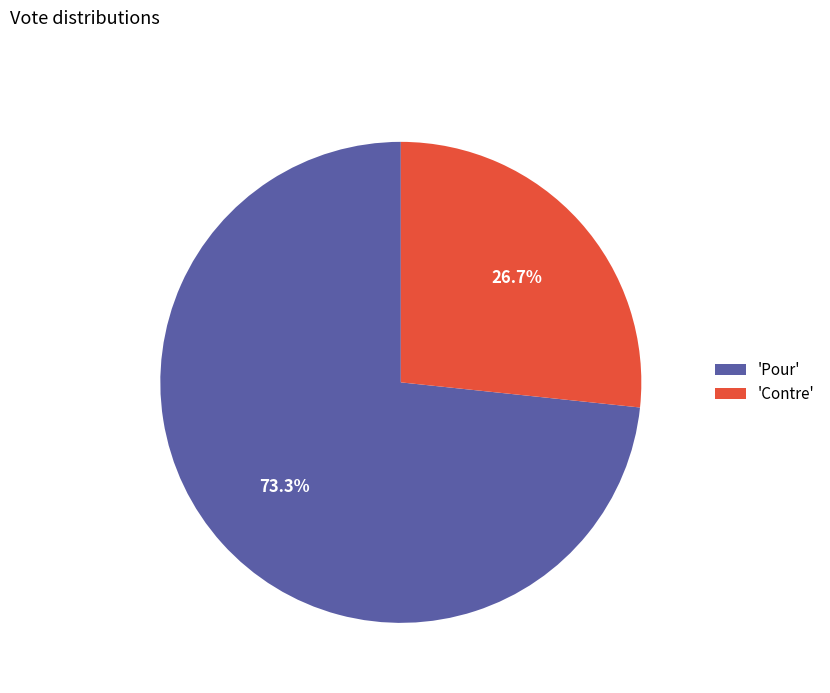

What percentage is NOT represented by 'Pour'?

26.7%